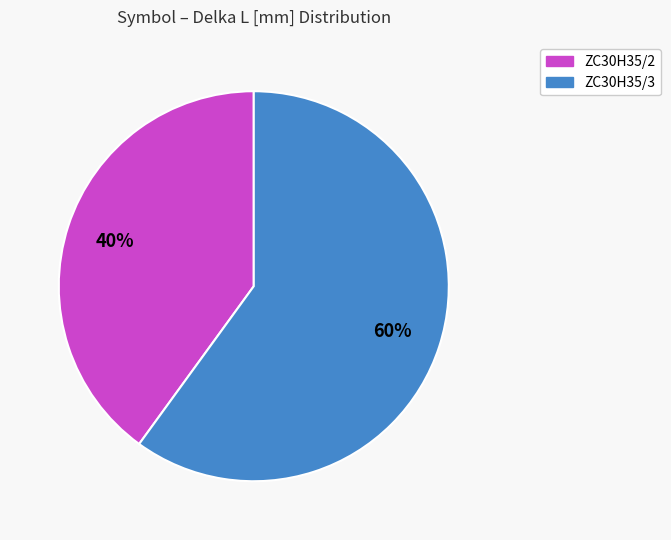

Between ZC30H35/3 and ZC30H35/2, which is larger?

ZC30H35/3